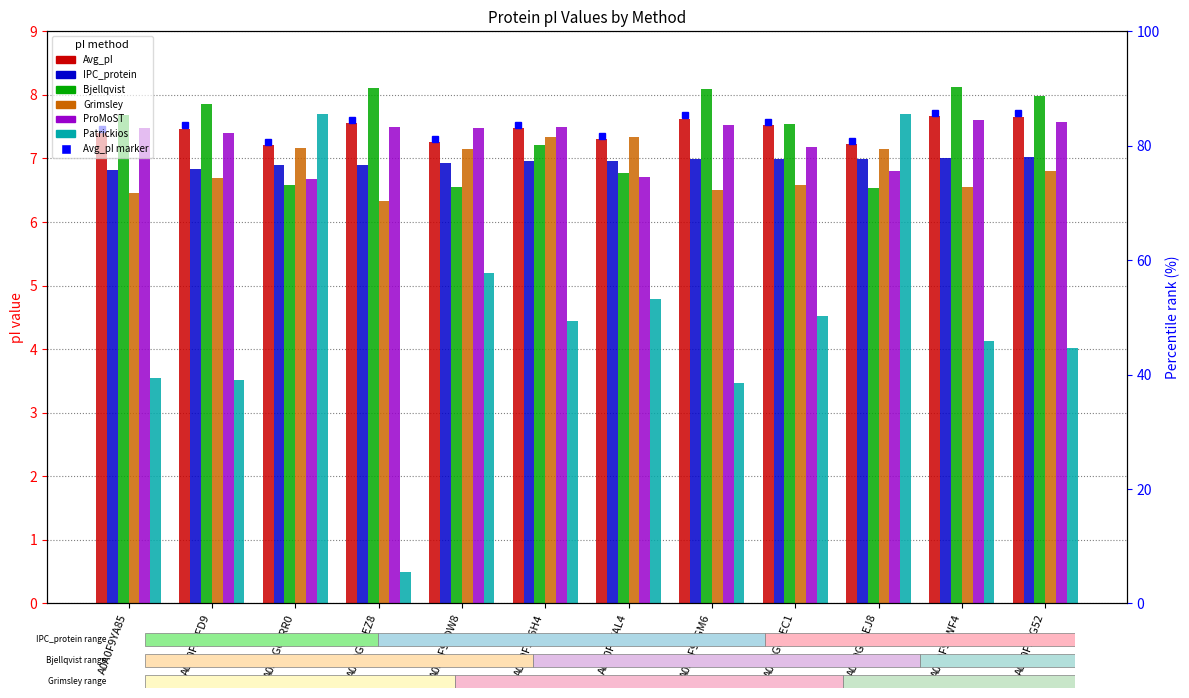

The ProMoST series shows 9.4 at A0A0G0BEJ8. True or false?

False